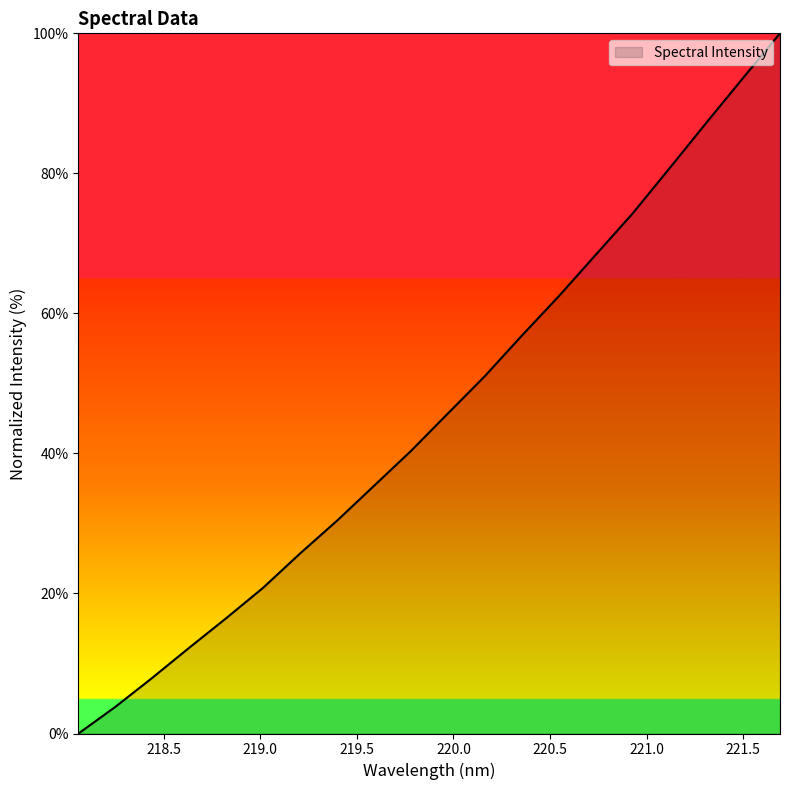

What is the difference between the maximum and minimum values?

100.0